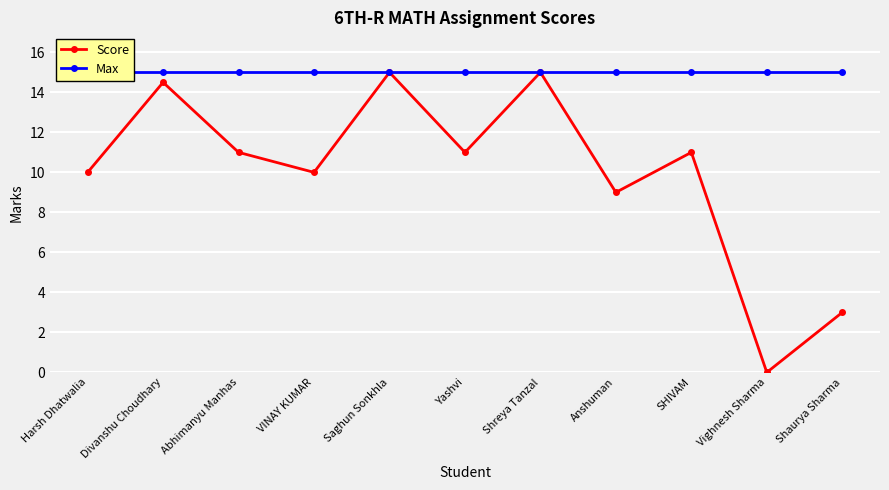

Is the value of Score at VINAY KUMAR greater than the value of Max at Divanshu Choudhary?

No